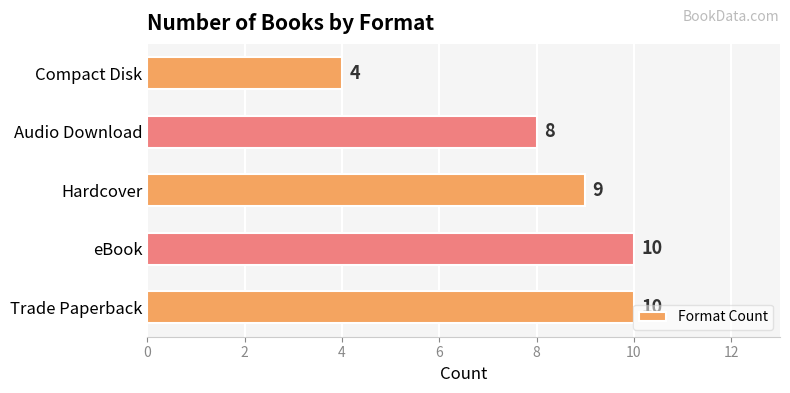

The value at Trade Paperback is 6. True or false?

False